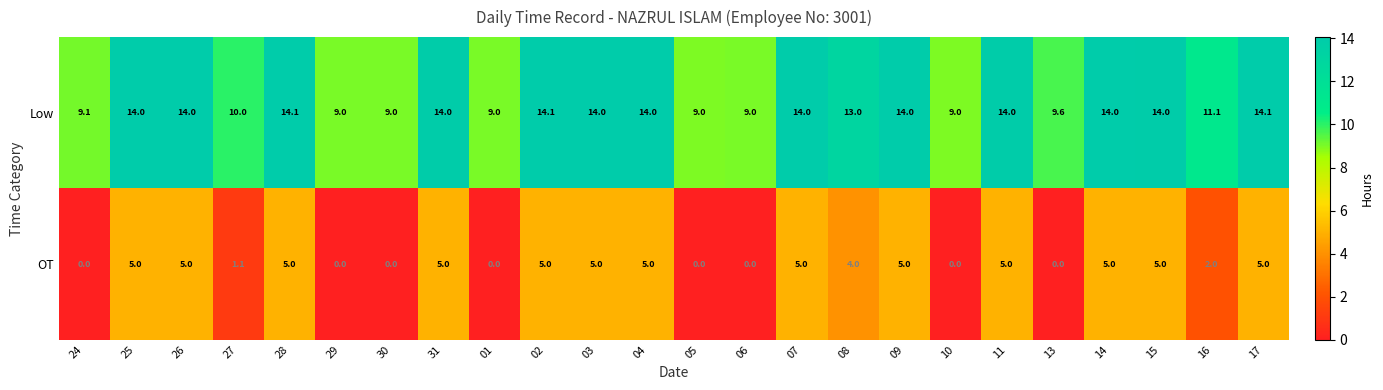

At 15, list the series in order from smallest to largest.

OT, Low